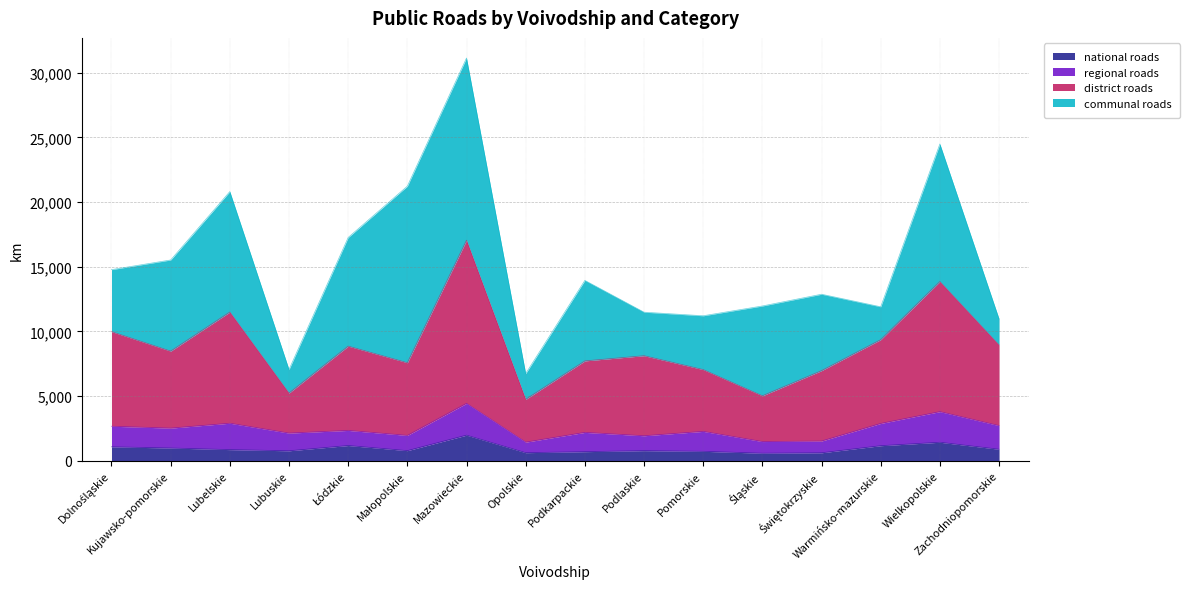

The value of district roads at Zachodniopomorskie is 8957. True or false?

True